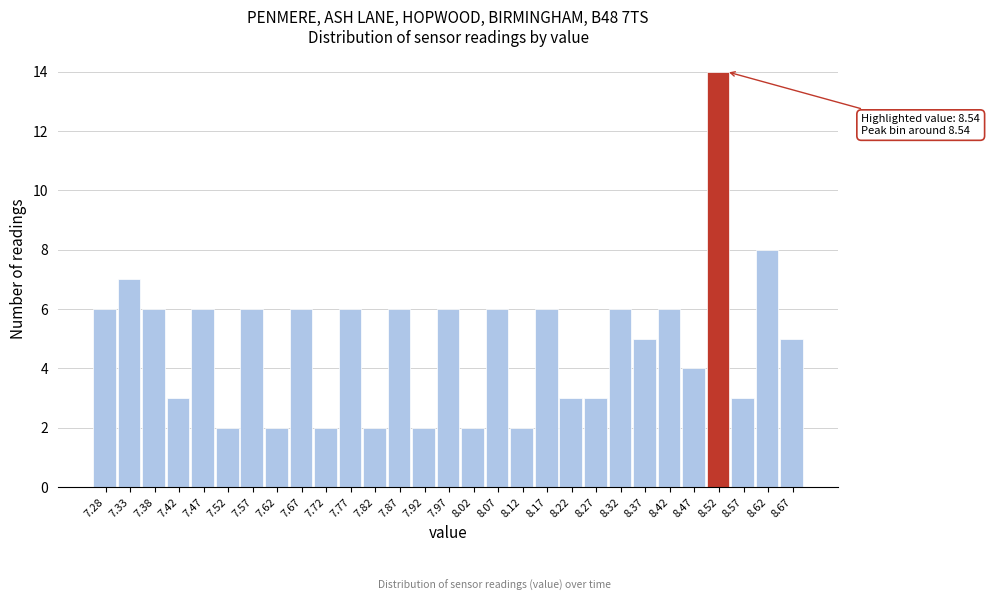

Reading left to right, transcribe all the data shown in this chart.

6	7	6	3	6	2	6	2	6	2	6	2	6	2	6	2	6	2	6	3	3	6	5	6	4	14	3	8	5